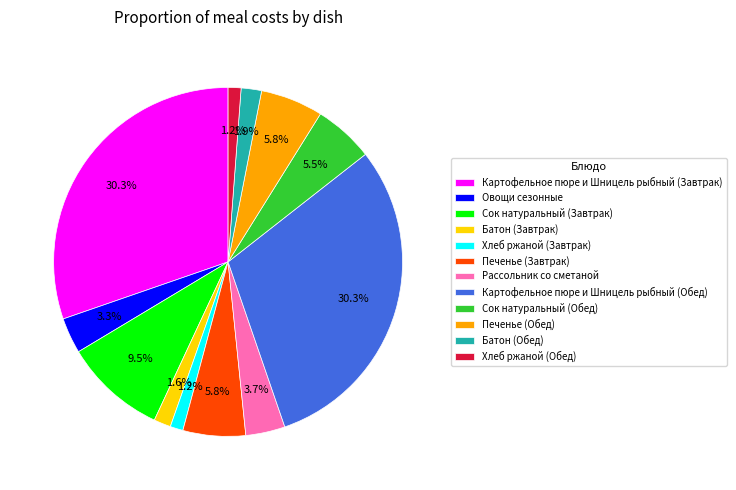

The Батон (Обед) slice represents 12% of the pie. True or false?

False